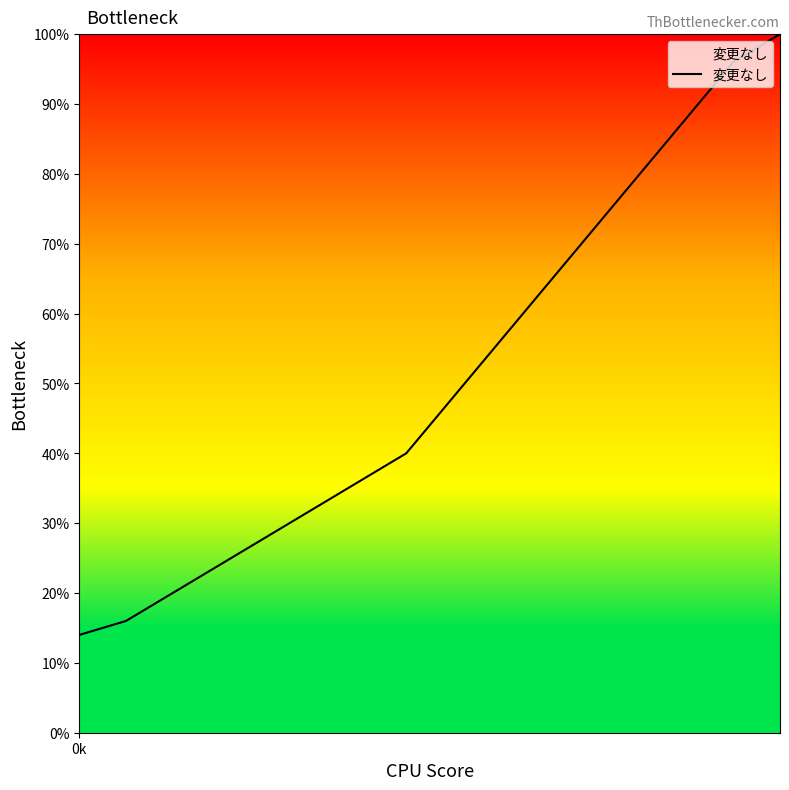

Is this an area chart (filled region under the line)?

Yes